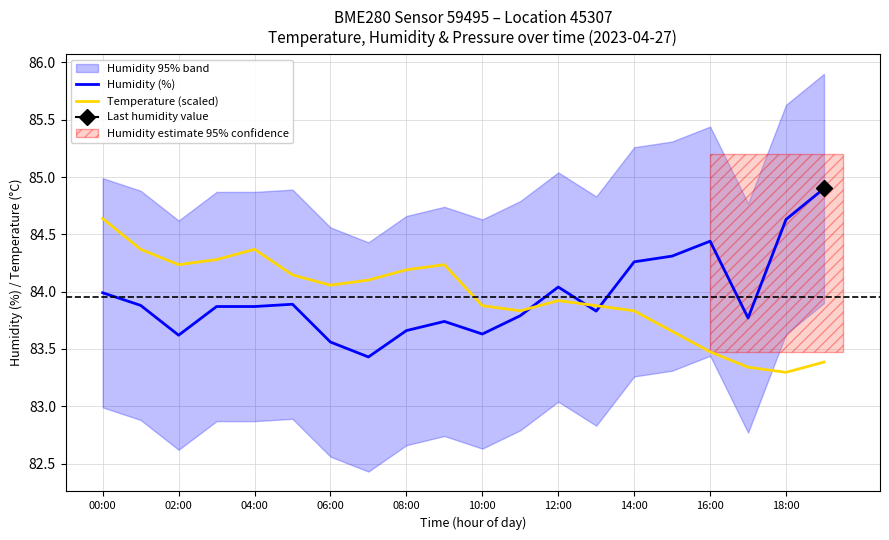

True or false: Humidity (%) and Temperature (scaled) intersect in this chart.

True